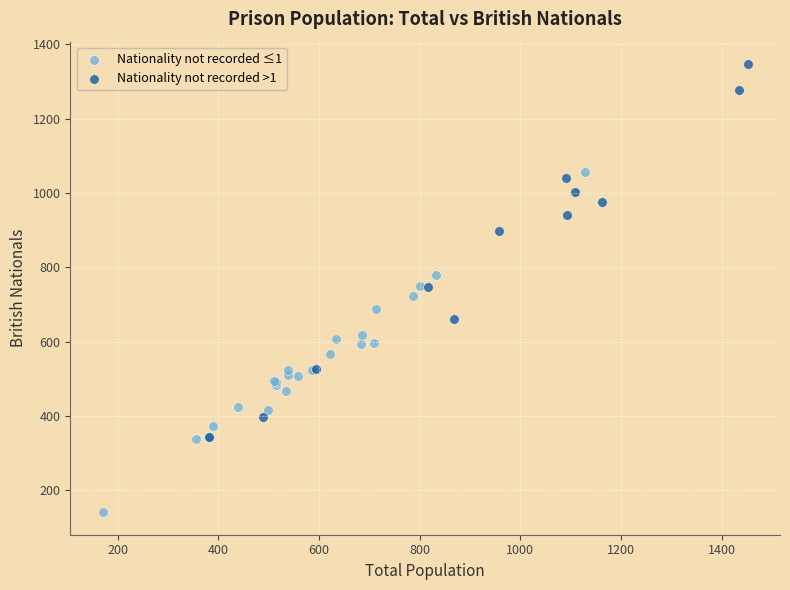

Which series reaches the maximum Y coordinate?

Nationality not recorded >1